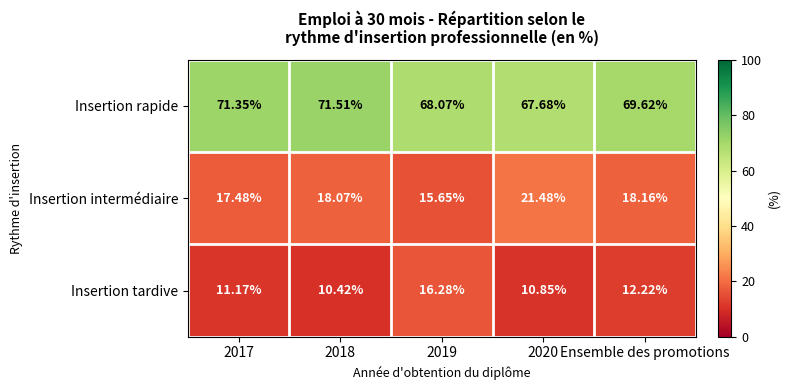

Which series changed the most between 2019 and Ensemble des promotions?

Insertion tardive